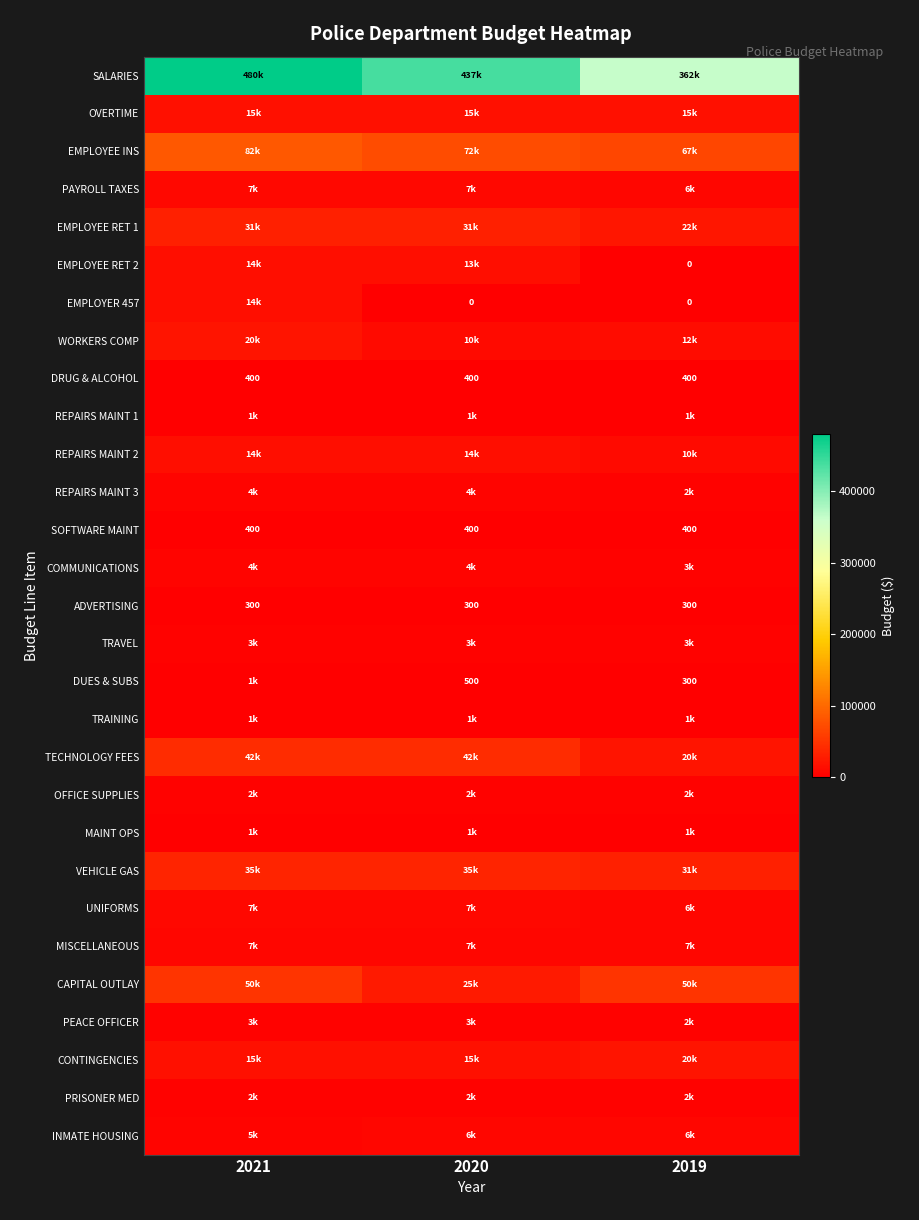

Which label corresponds to the smallest value in the chart?

2019